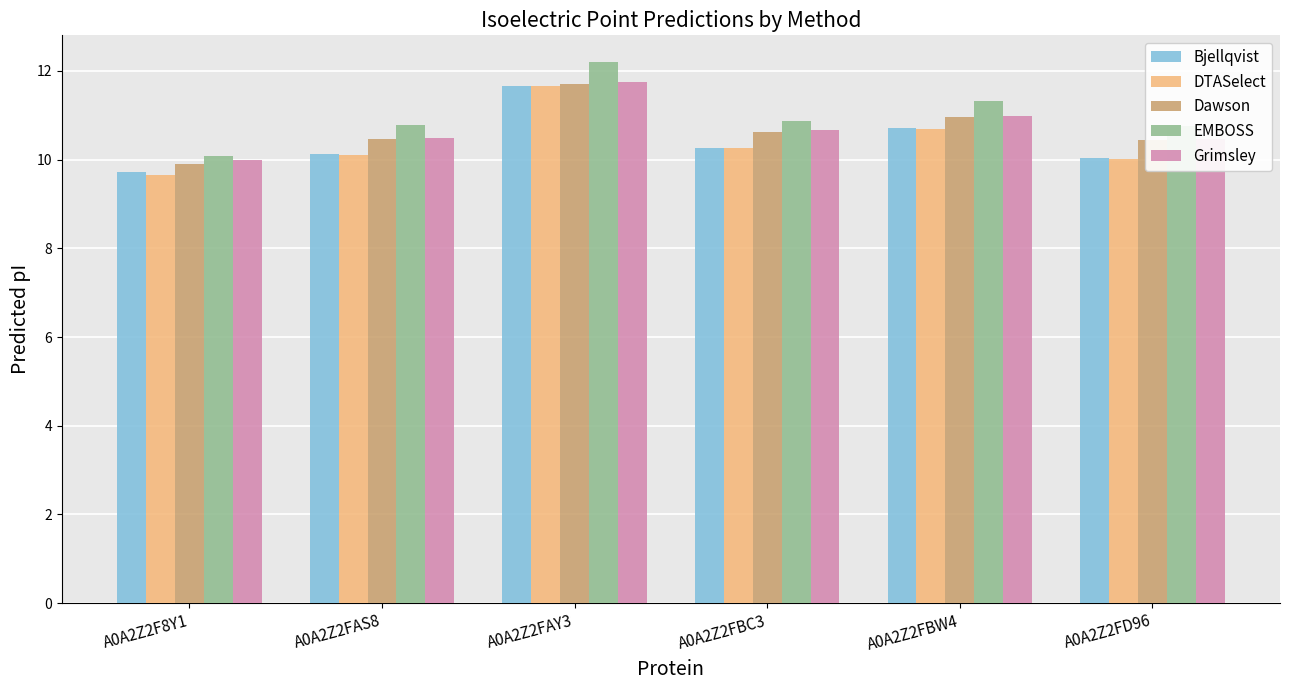

What position from the right is A0A2Z2FAY3?

4